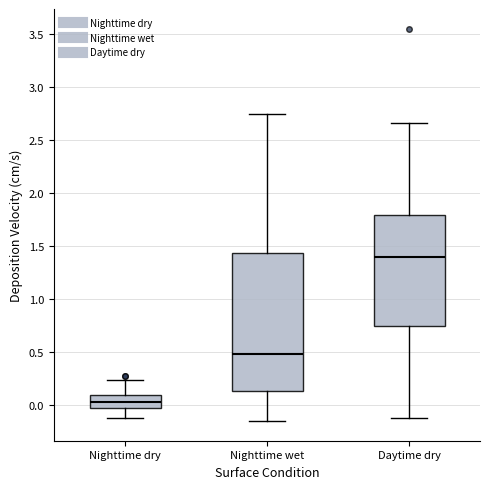

Which box is the tallest, from its lower edge to its upper edge?

Nighttime wet